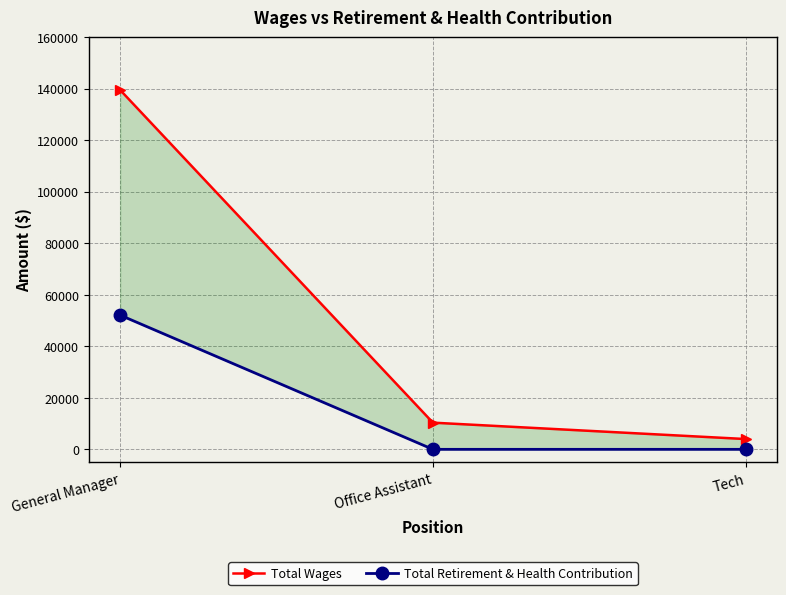

Which series has the largest range (max minus min)?

Total Wages